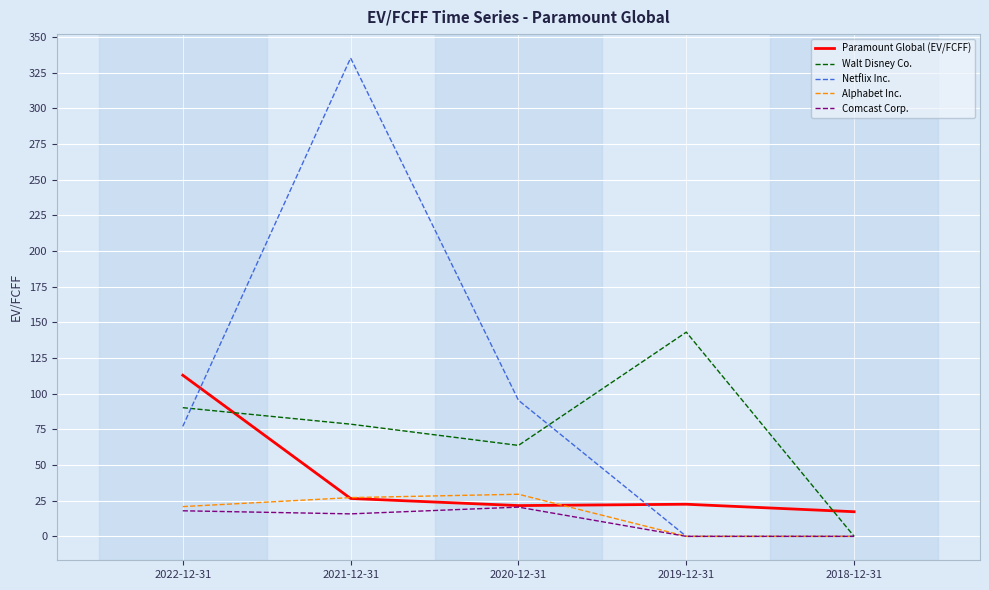

Does the chart display data point markers on the line(s)?

No